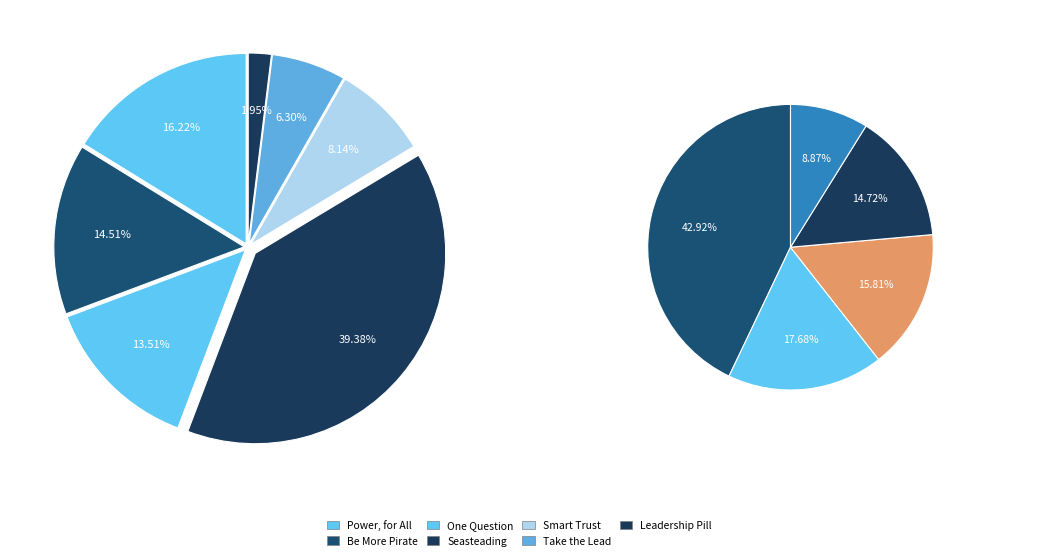

What percentage is the Take the Lead slice, to the nearest percent?

6%